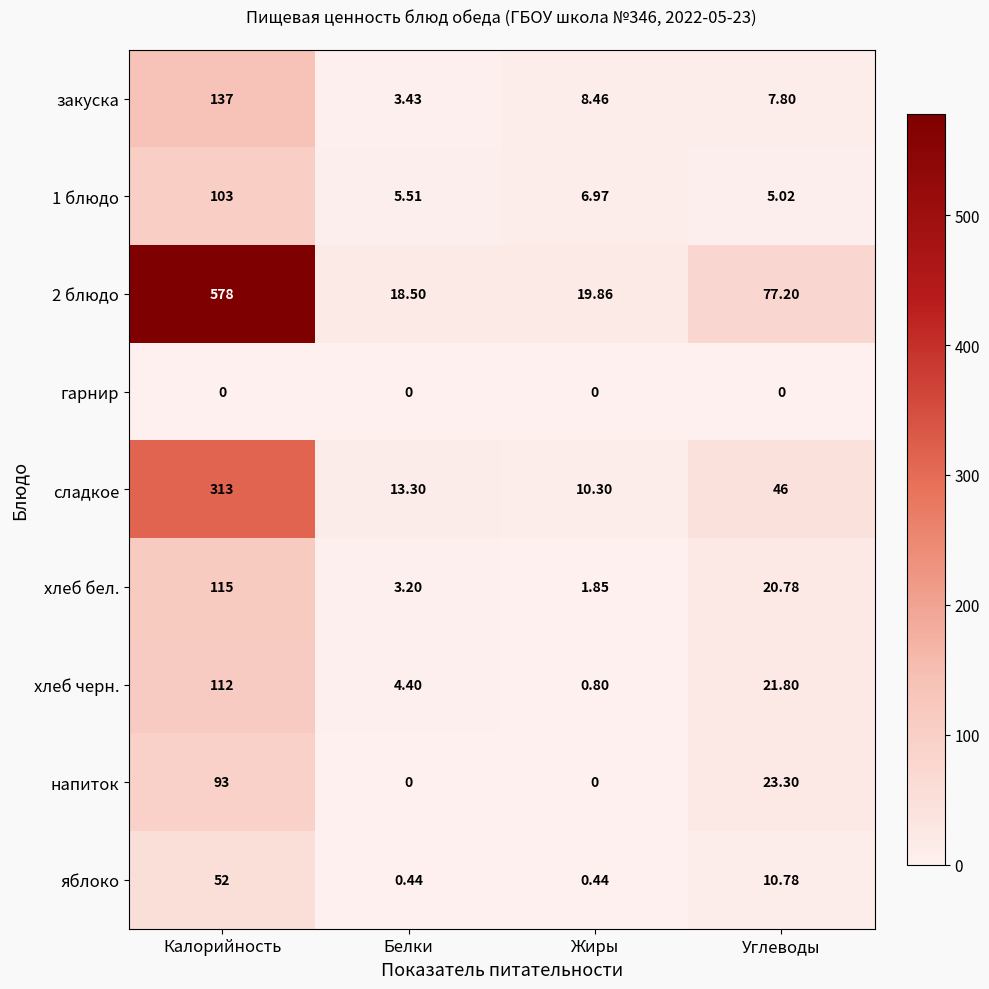

Where does the хлеб черн. series first go above 21?

Калорийность